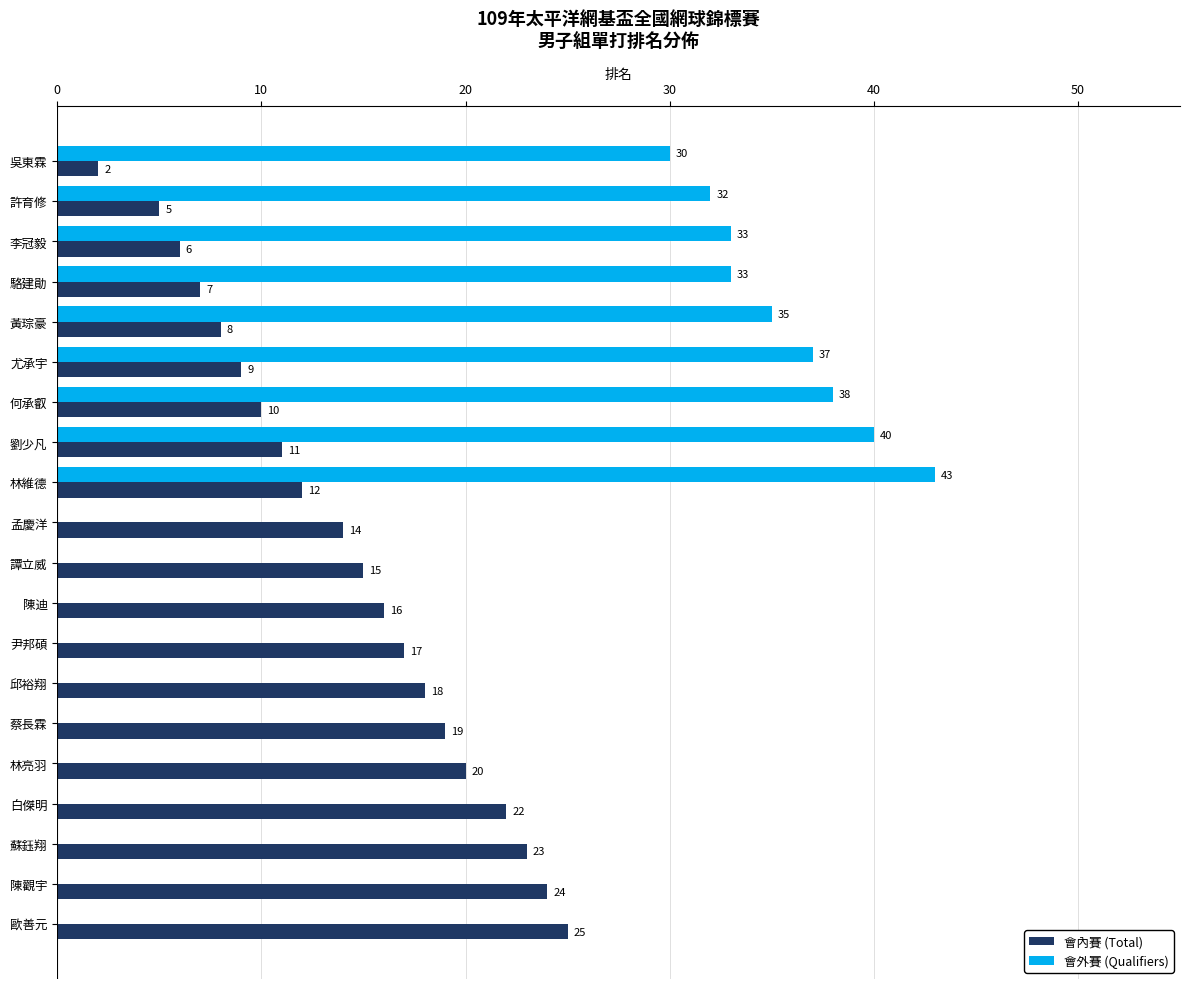

Is it true that 會外賽 (Qualifiers) equals -30 at 陳觀宇?

False